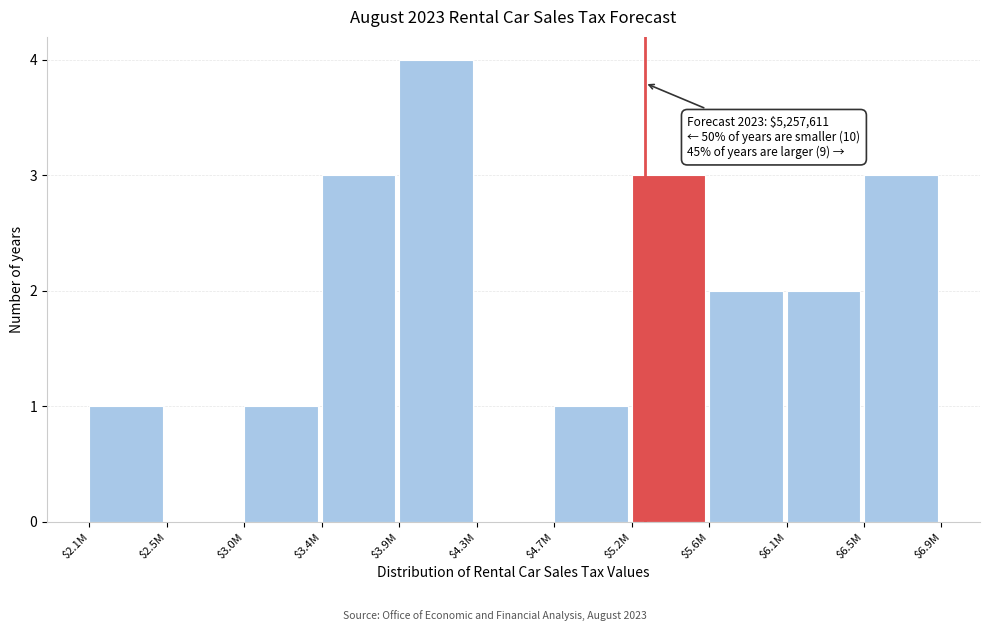

Is it true that the value at $2.5M is 0?

True